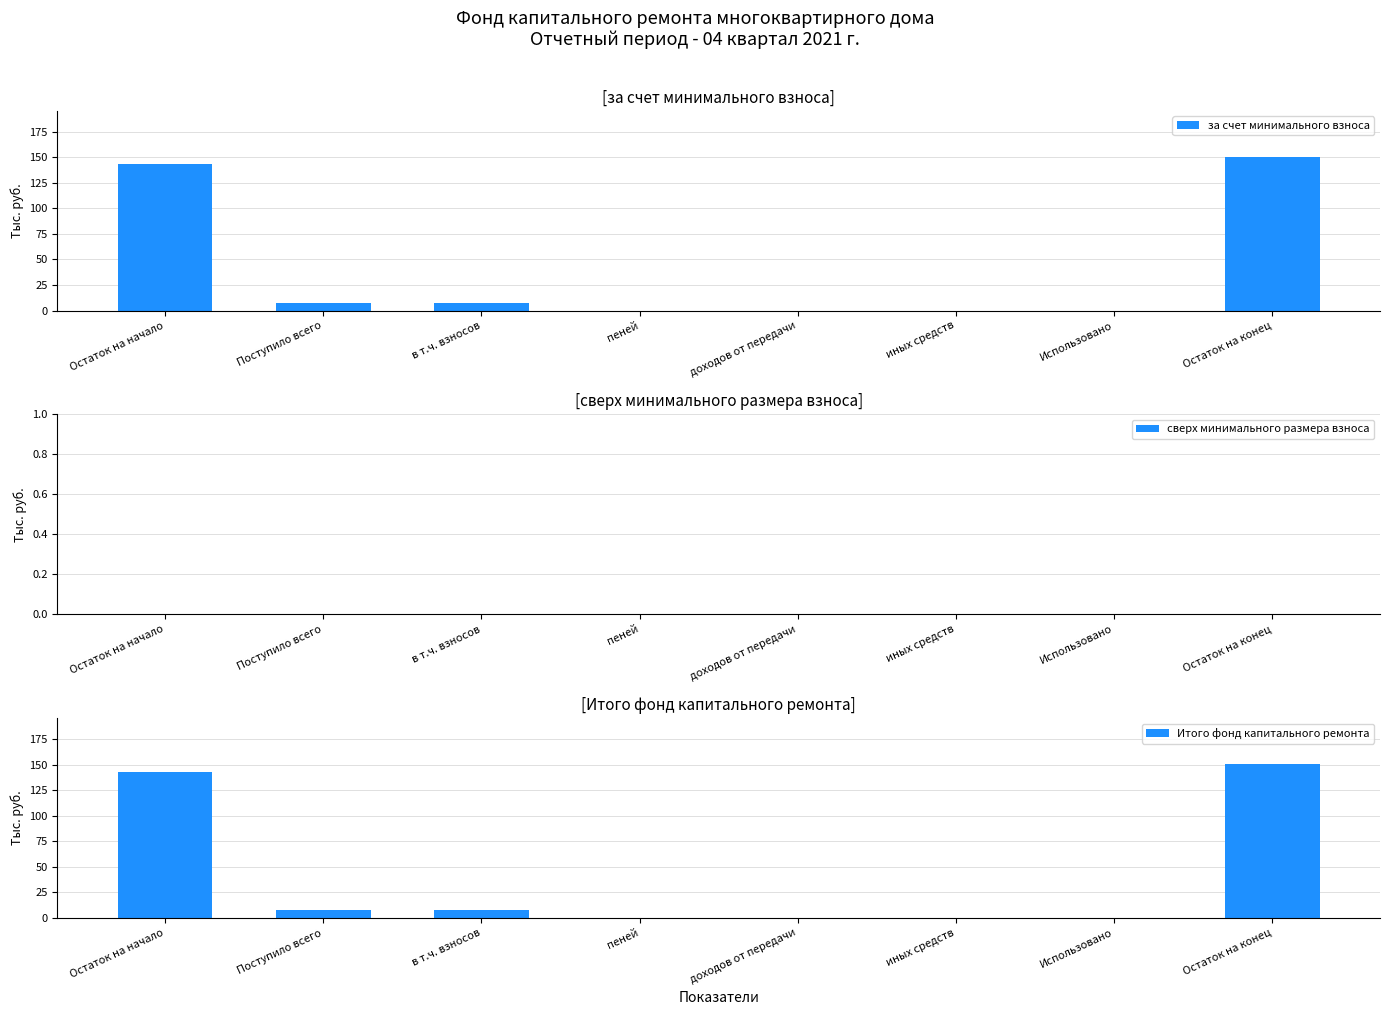

Reading left to right, what are all the values shown in this chart?

за счет минимального взноса: 143.1	7.3	7.3	0.0	0.0	0.0	0.0	150.4
сверх минимального размера взноса: 0.0	0.0	0.0	0.0	0.0	0.0	0.0	0.0
Итого фонд капитального ремонта: 143.1	7.3	7.3	0.0	0.0	0.0	0.0	150.4